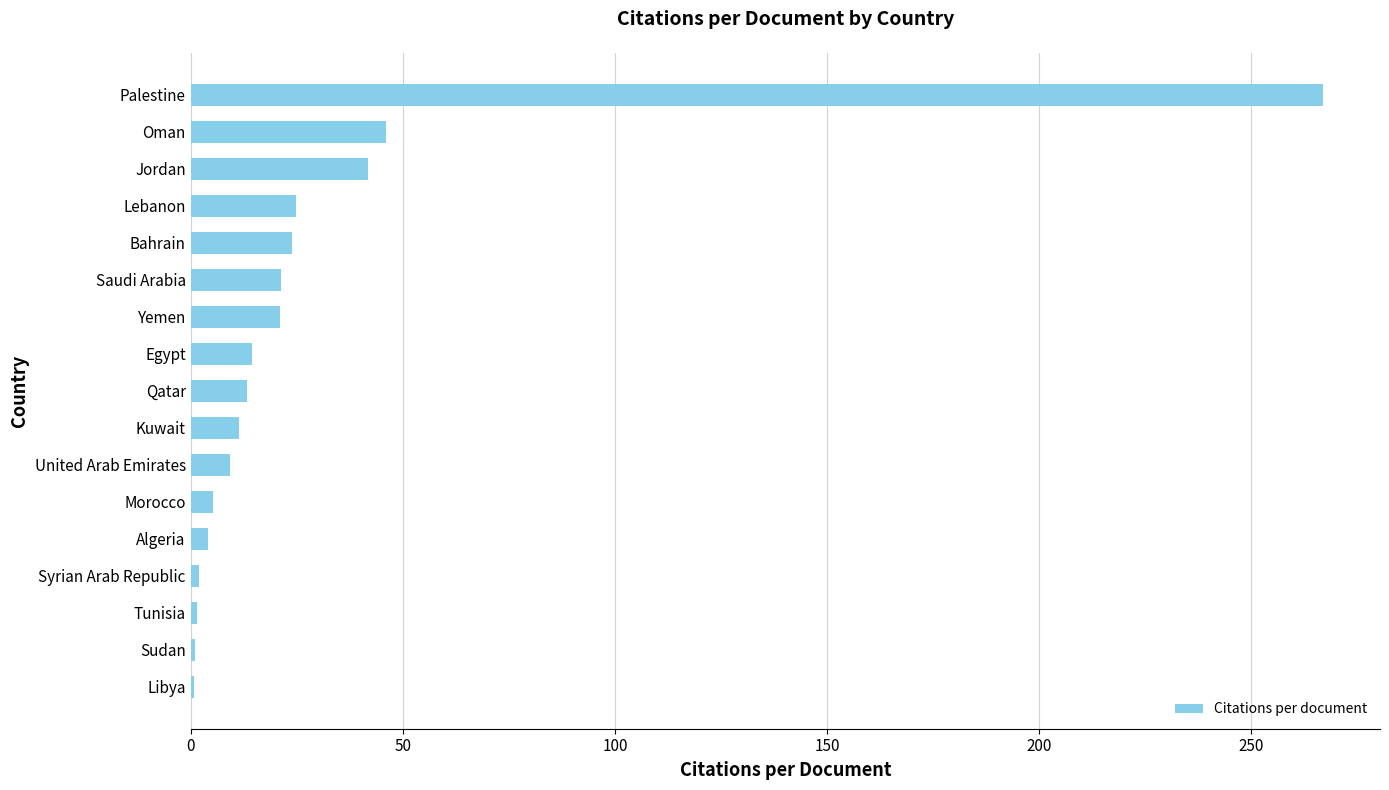

What is the ratio of the value at Jordan to the value at Saudi Arabia?

2.0